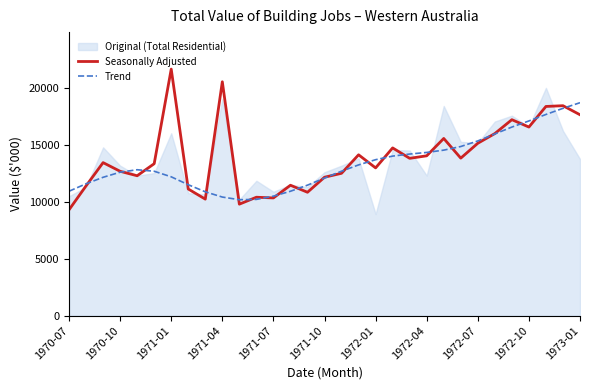

What is the maximum value for Trend?

18685